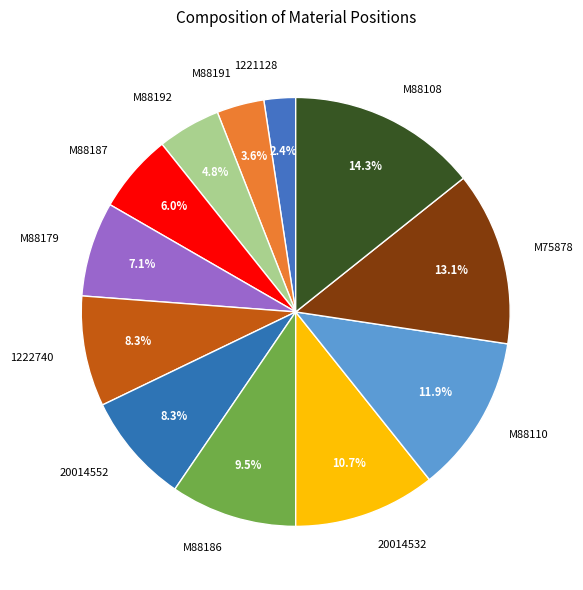

Count the number of slices in the pie.

12